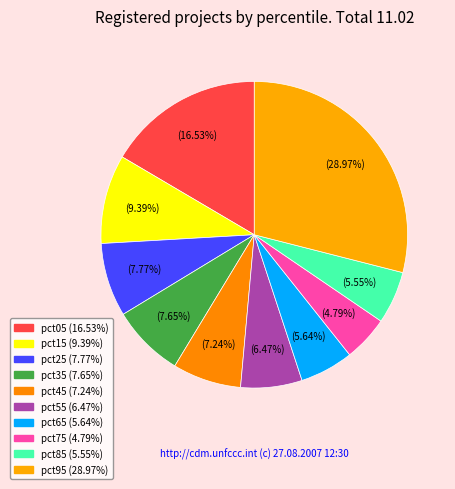

True or false: pct75 accounts for 5% of the total.

True